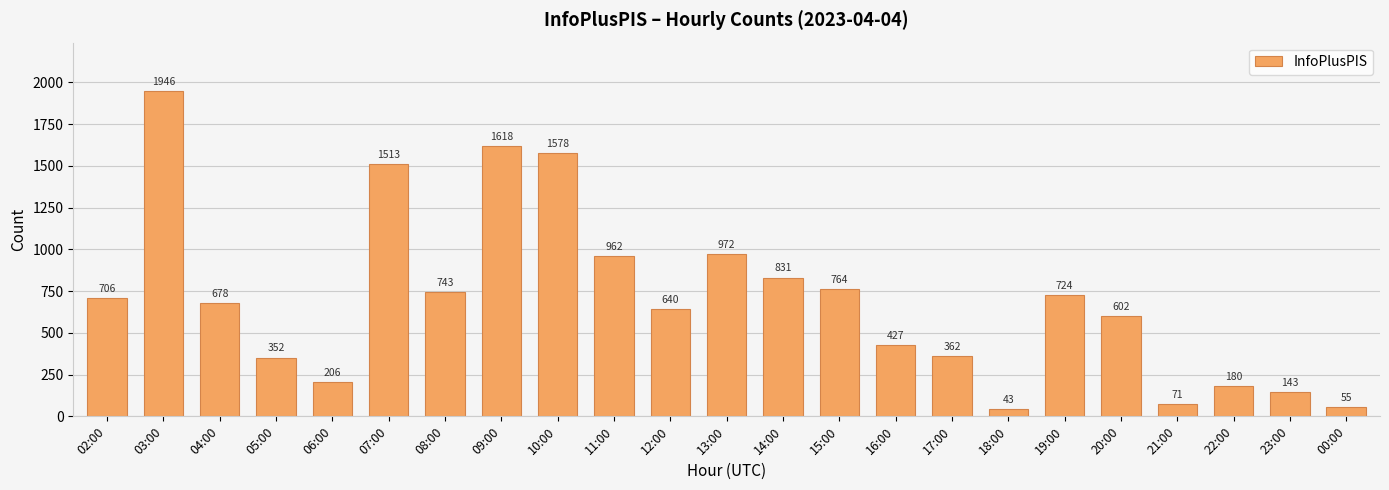

Reading left to right, list all the values displayed in this chart.

02:00=706	03:00=1946	04:00=678	05:00=352	06:00=206	07:00=1513	08:00=743	09:00=1618	10:00=1578	11:00=962	12:00=640	13:00=972	14:00=831	15:00=764	16:00=427	17:00=362	18:00=43	19:00=724	20:00=602	21:00=71	22:00=180	23:00=143	00:00=55